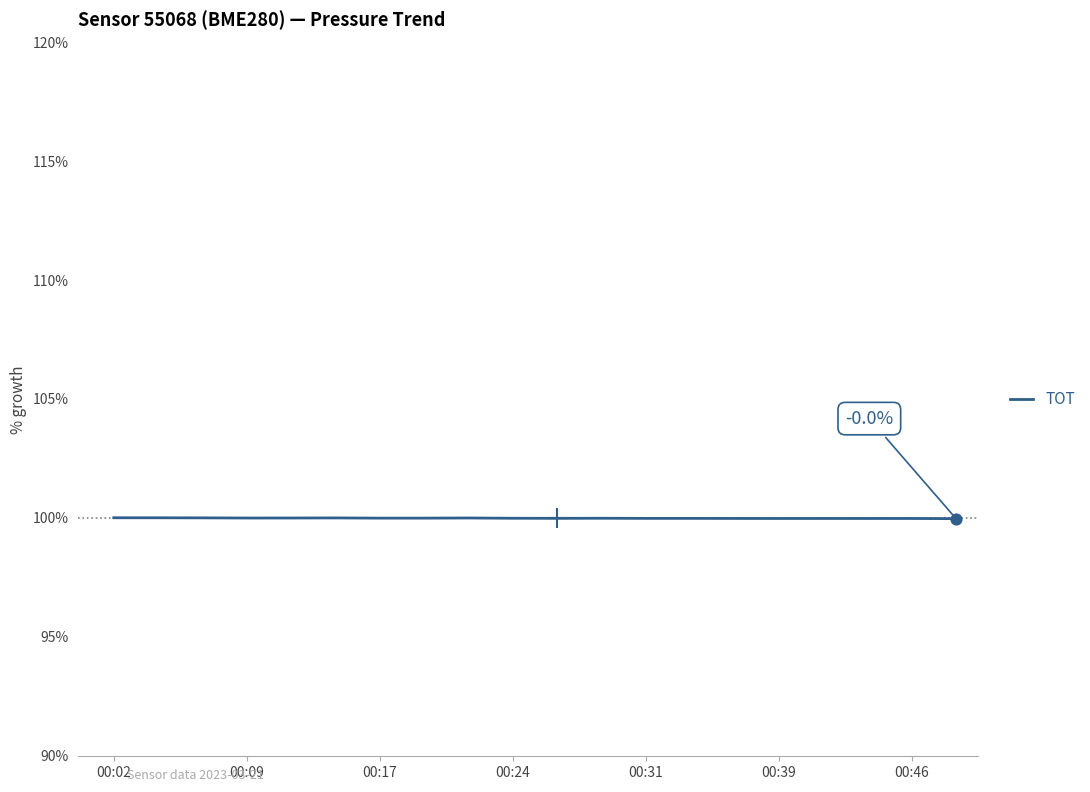

What is the greatest value displayed?

100.0